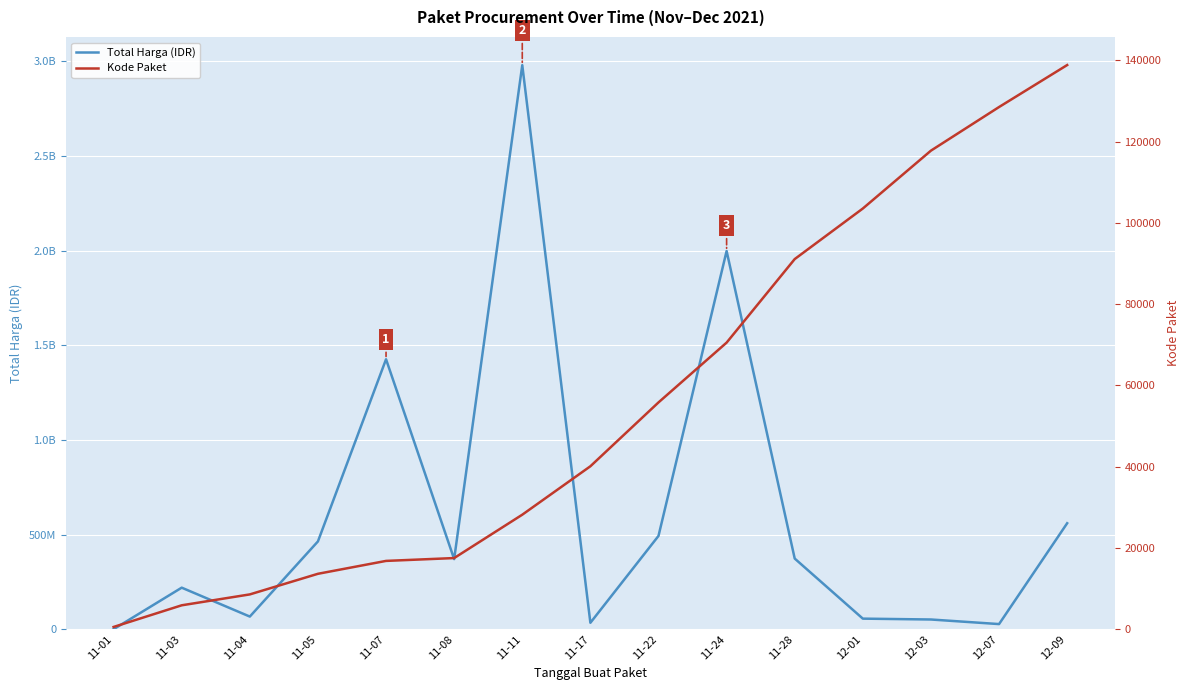

Reading left to right, list all the values displayed in this chart.

Total Harga (IDR): 333600	219710270	67072075	464002100	1425867900	370535800	2978963240	34292000	493000000	1997327100	373404000	56152800	51601000	27412000	559971000
Kode Paket: 570	5899	8581	13652	16823	17524	28196	40112	55826	70542	91101	103541	117783	128516	138847